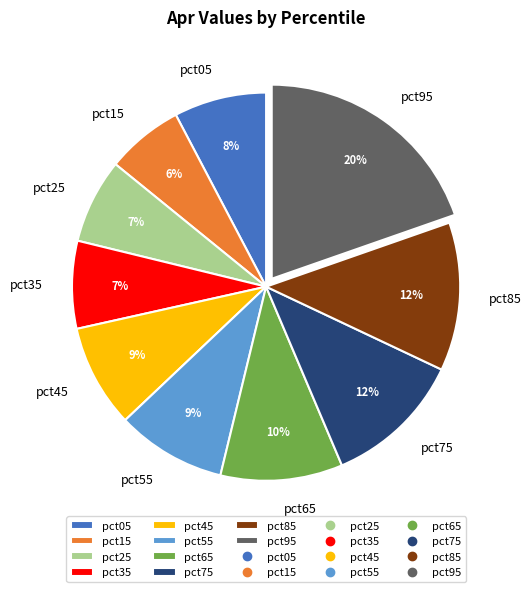

True or false: pct95 accounts for 20% of the total.

True